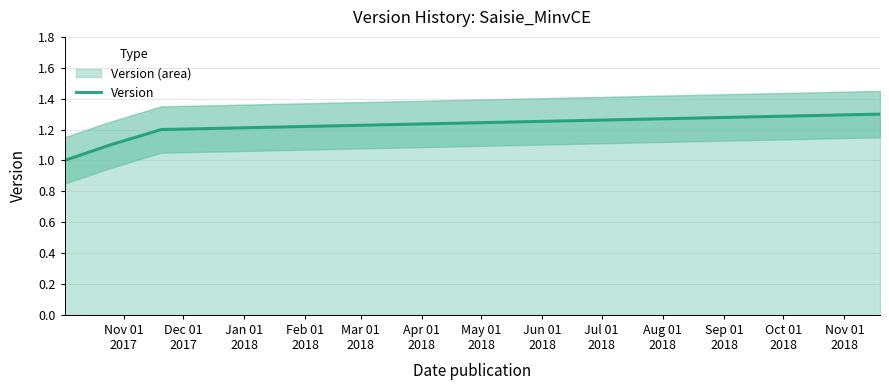

True or false: Version has more than 2 interior local peaks.

False